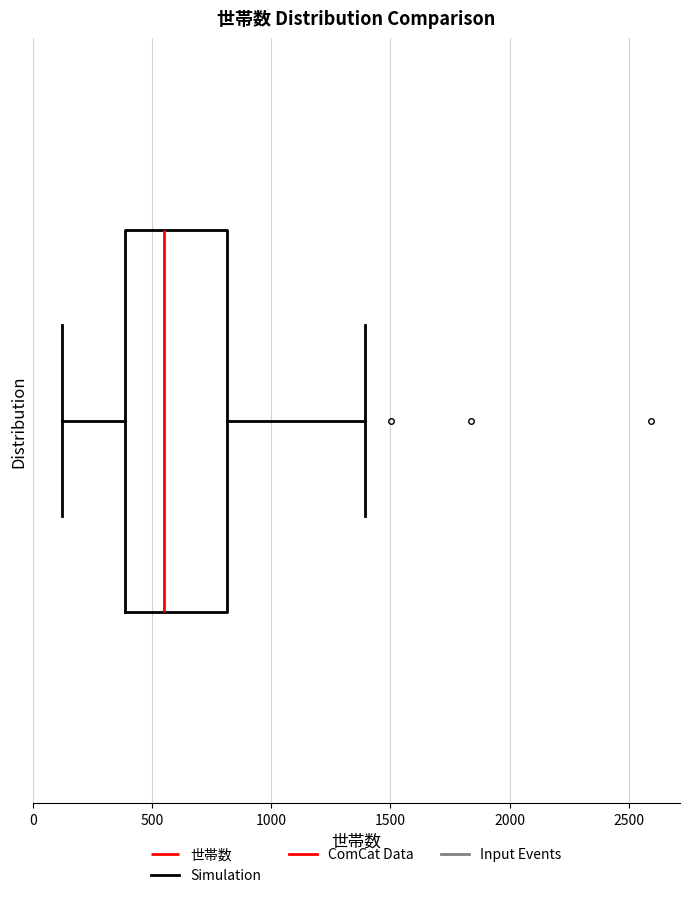

Where is the right edge of the box on the x-axis? The values are not printed on the chart, so give them approximately, as read against the axis.

800